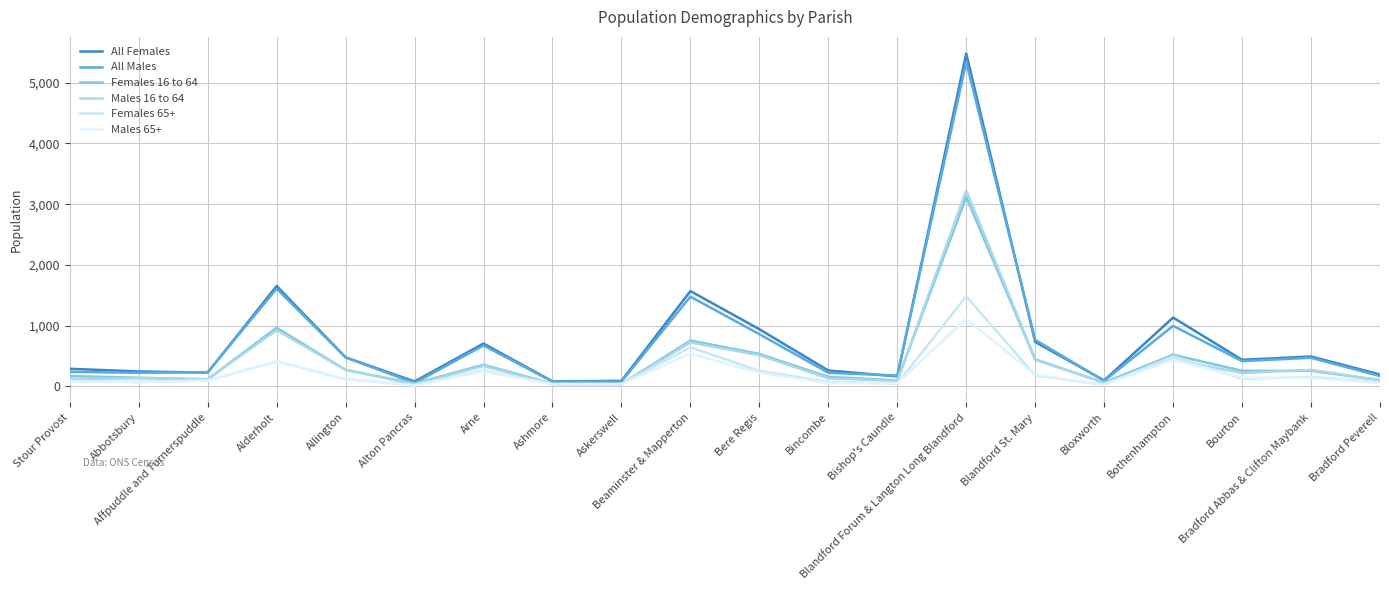

Is the value of Females 65+ at Bincombe greater than the value of All Males at Blandford St. Mary?

No